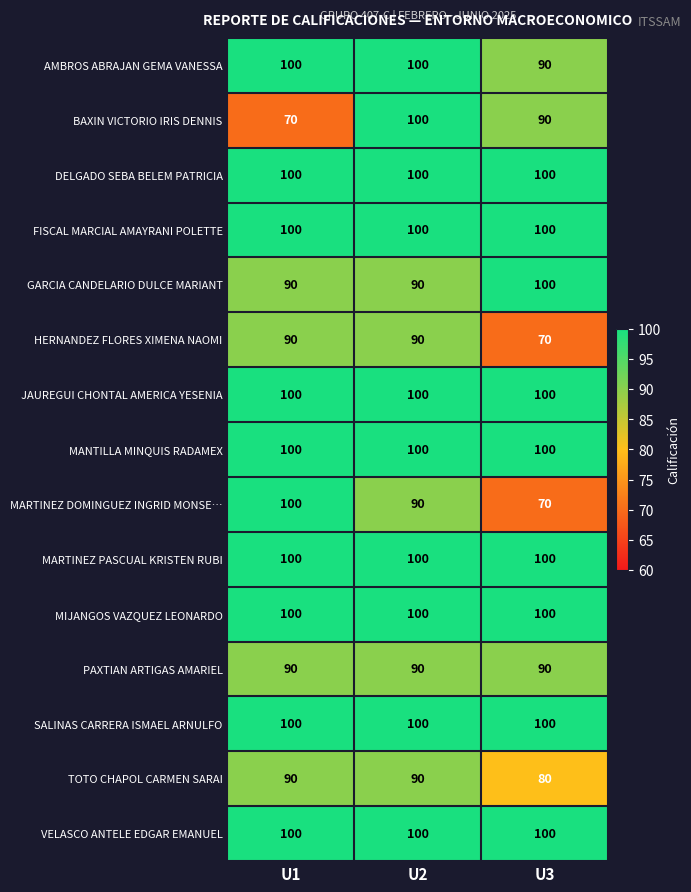

The HERNANDEZ FLORES XIMENA NAOMI series shows 90 at U1. True or false?

True